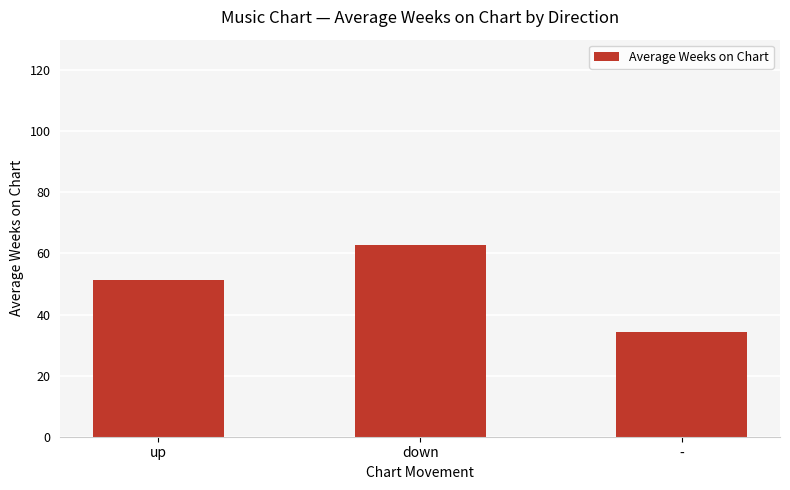

Is it true that the value at down is 24.4?

False